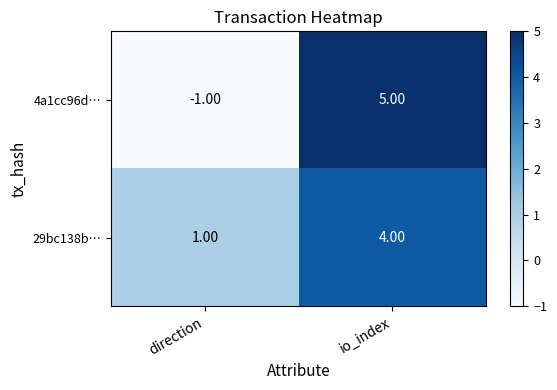

At which category is the sum across all series the highest?

io_index